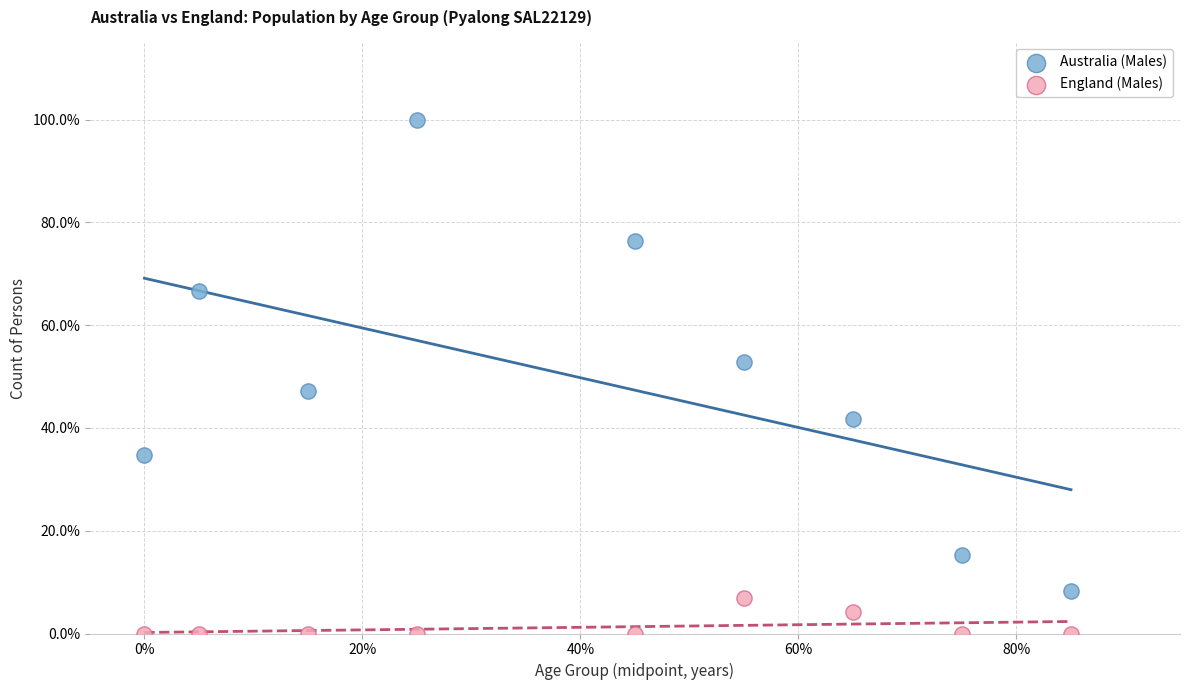

In the Australia (Males) series, what Y value is closest to 54?

52.8